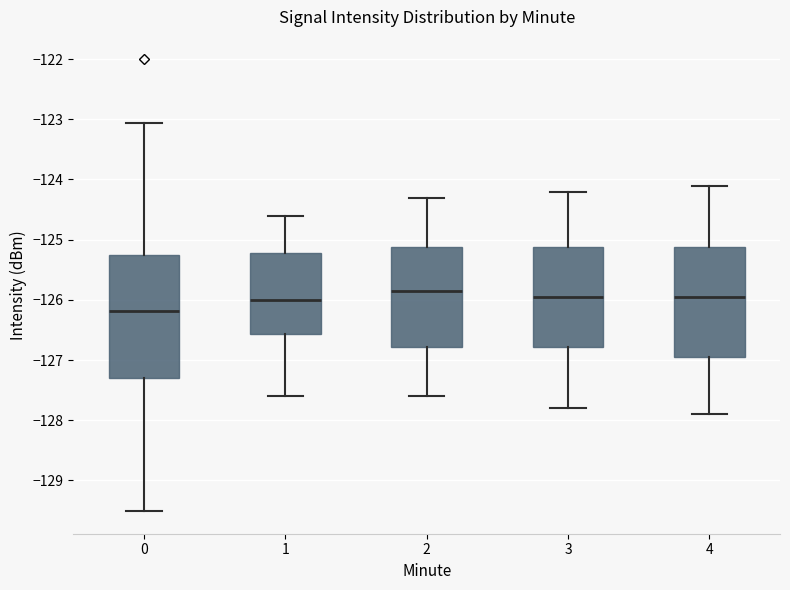

Where does the median line of the box at x = 0 sit on the y-axis? The values are not printed on the chart, so give them approximately, as read against the axis.

-126.2